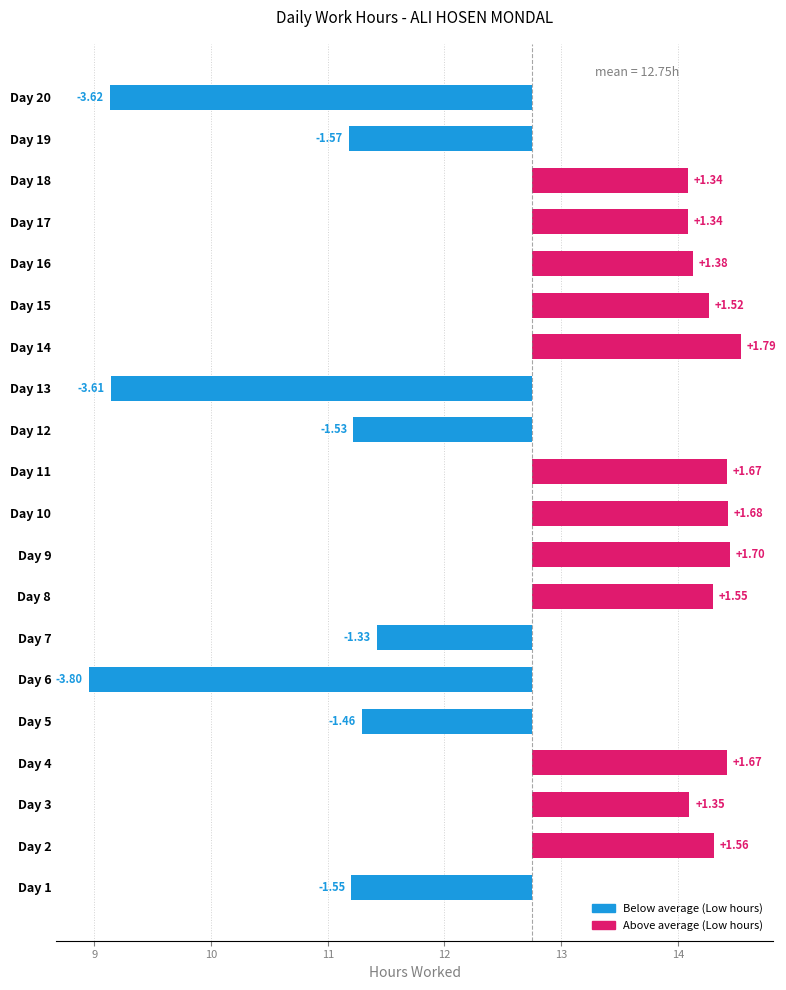

Reading left to right, extract all data points from this chart.

-1.6	1.6	1.3	1.7	-1.5	-3.8	-1.3	1.5	1.7	1.7	1.7	-1.5	-3.6	1.8	1.5	1.4	1.3	1.3	-1.6	-3.6